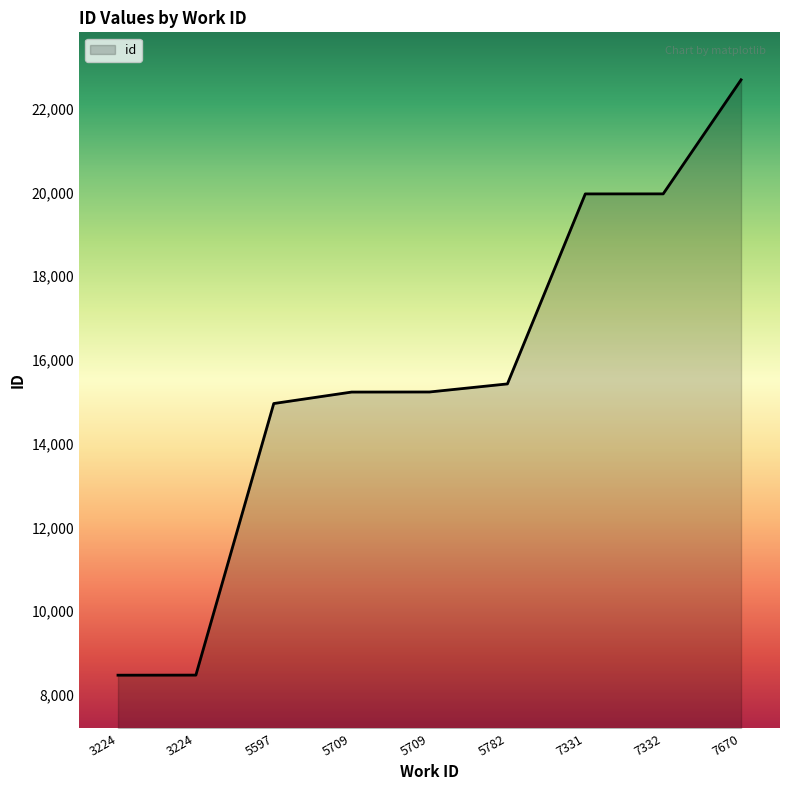

Count the number of categories in the chart.

9